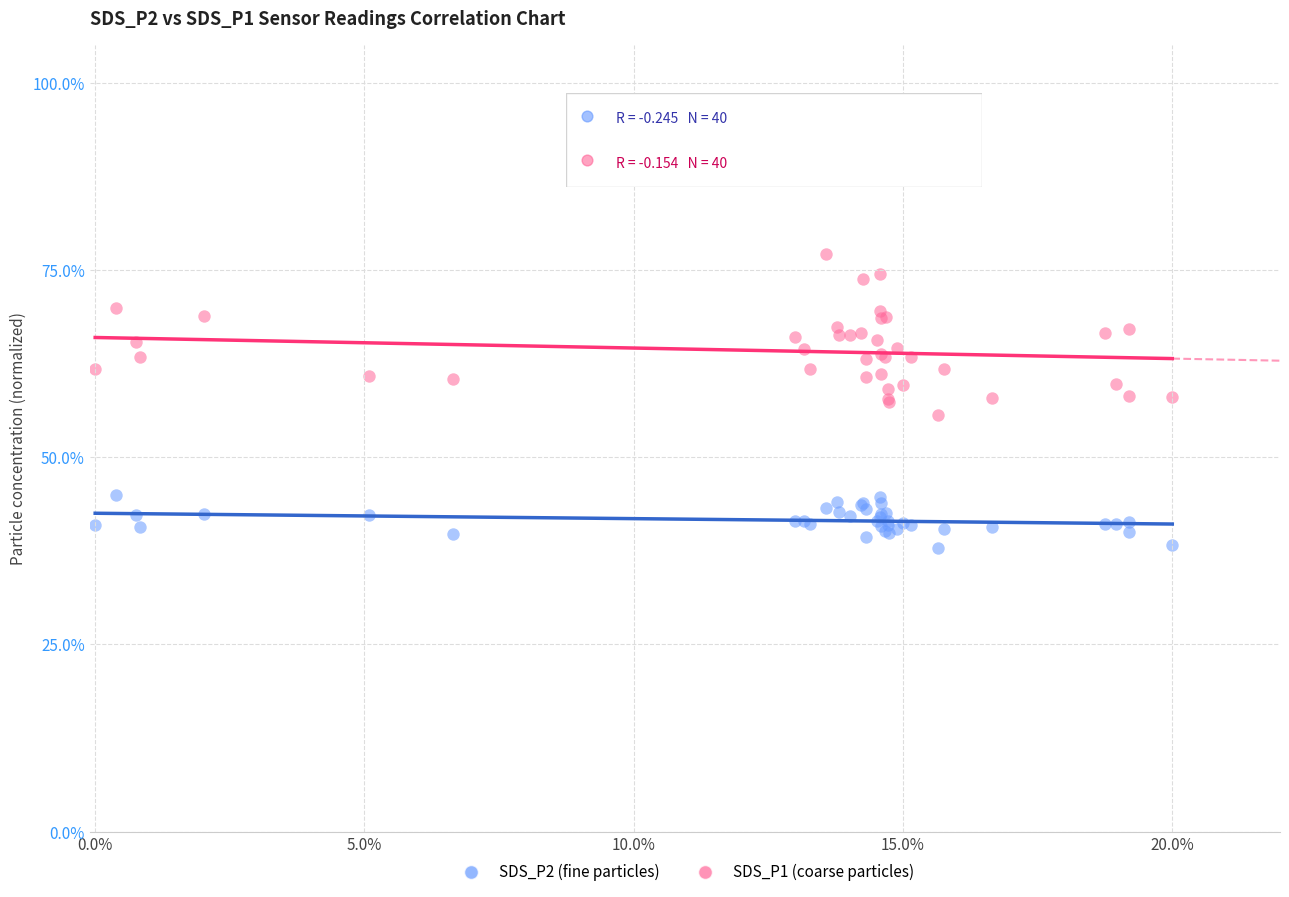

What are all the series names shown in the legend?

SDS_P2 (fine particles), SDS_P1 (coarse particles)